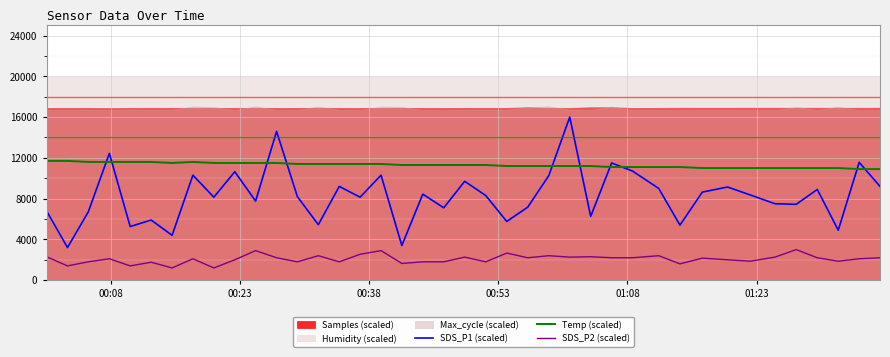

What is the highest value of the SDS_P1 (scaled) series?

16000.0